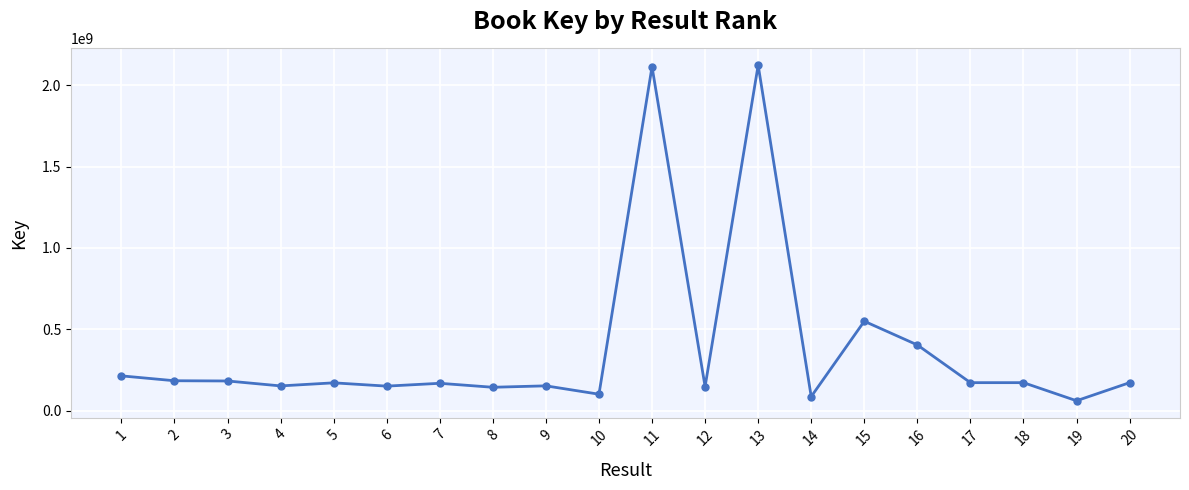

Approximately how many times larger is the value at 1 compared to 6?

1.4